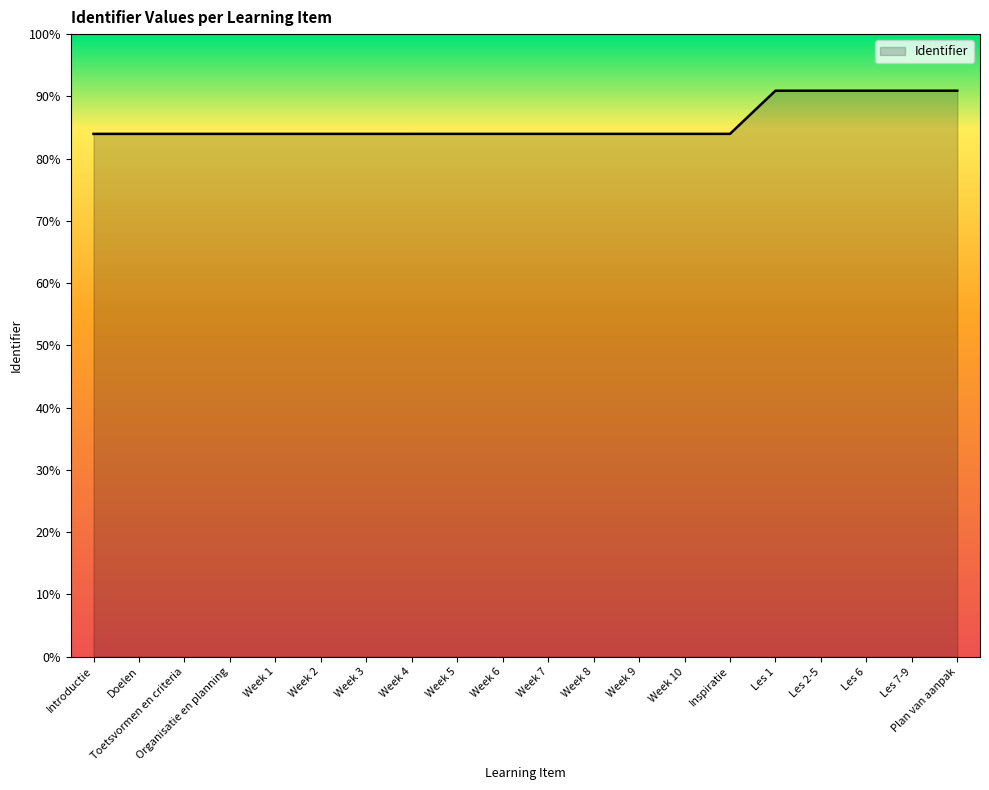

List the labels in order of value, smallest first.

Introductie, Doelen, Toetsvormen en criteria, Organisatie en planning, Week 1, Week 2, Week 3, Week 4, Week 5, Week 6, Week 7, Week 8, Week 9, Week 10, Inspiratie, Les 1, Les 2-5, Les 6, Les 7-9, Plan van aanpak